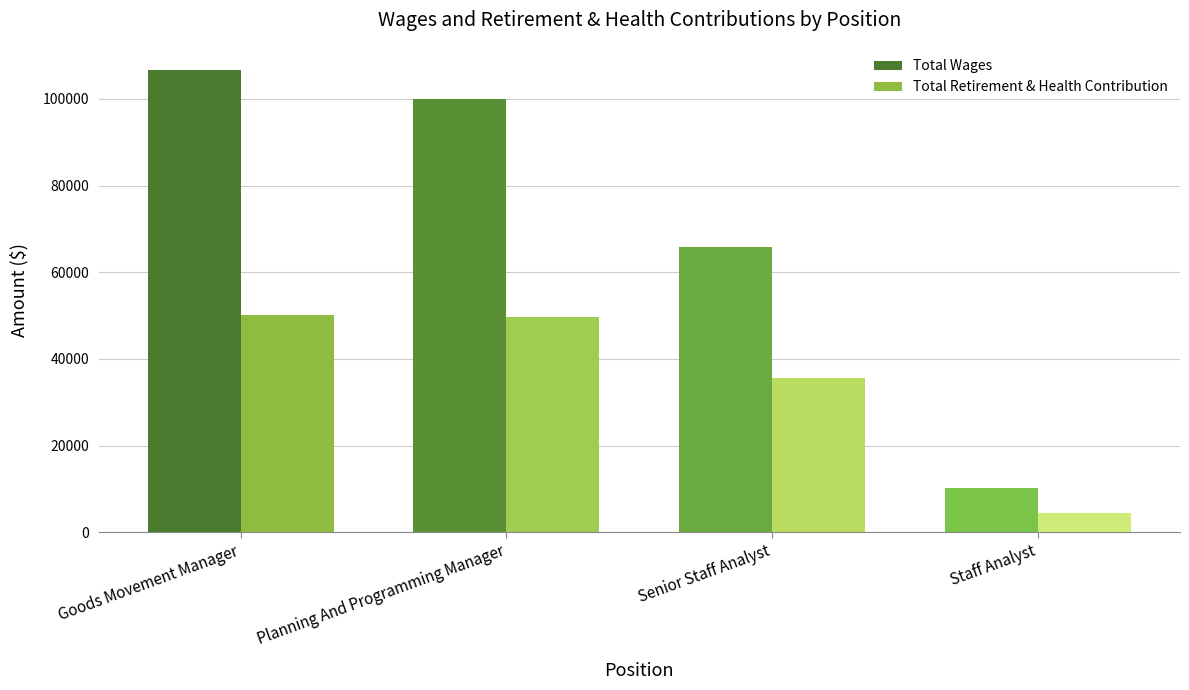

At how many categories does at least one series exceed 29121?

3